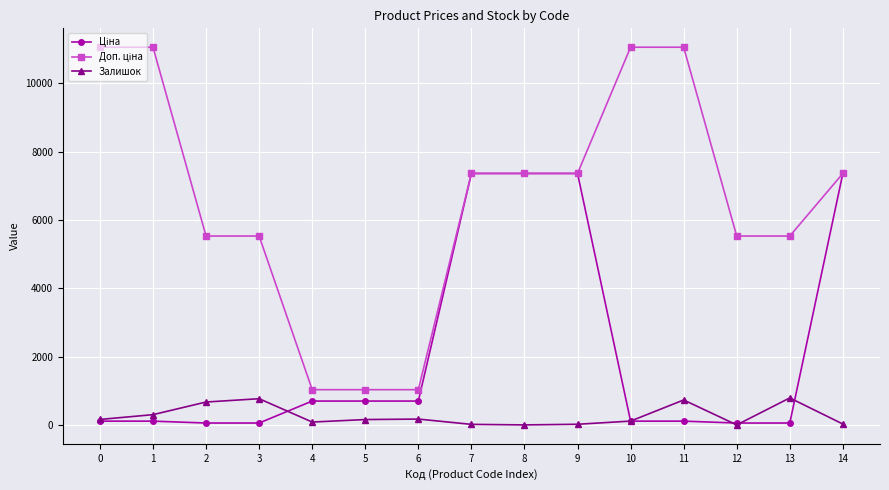

Which series has the widest spread of values?

Доп. ціна